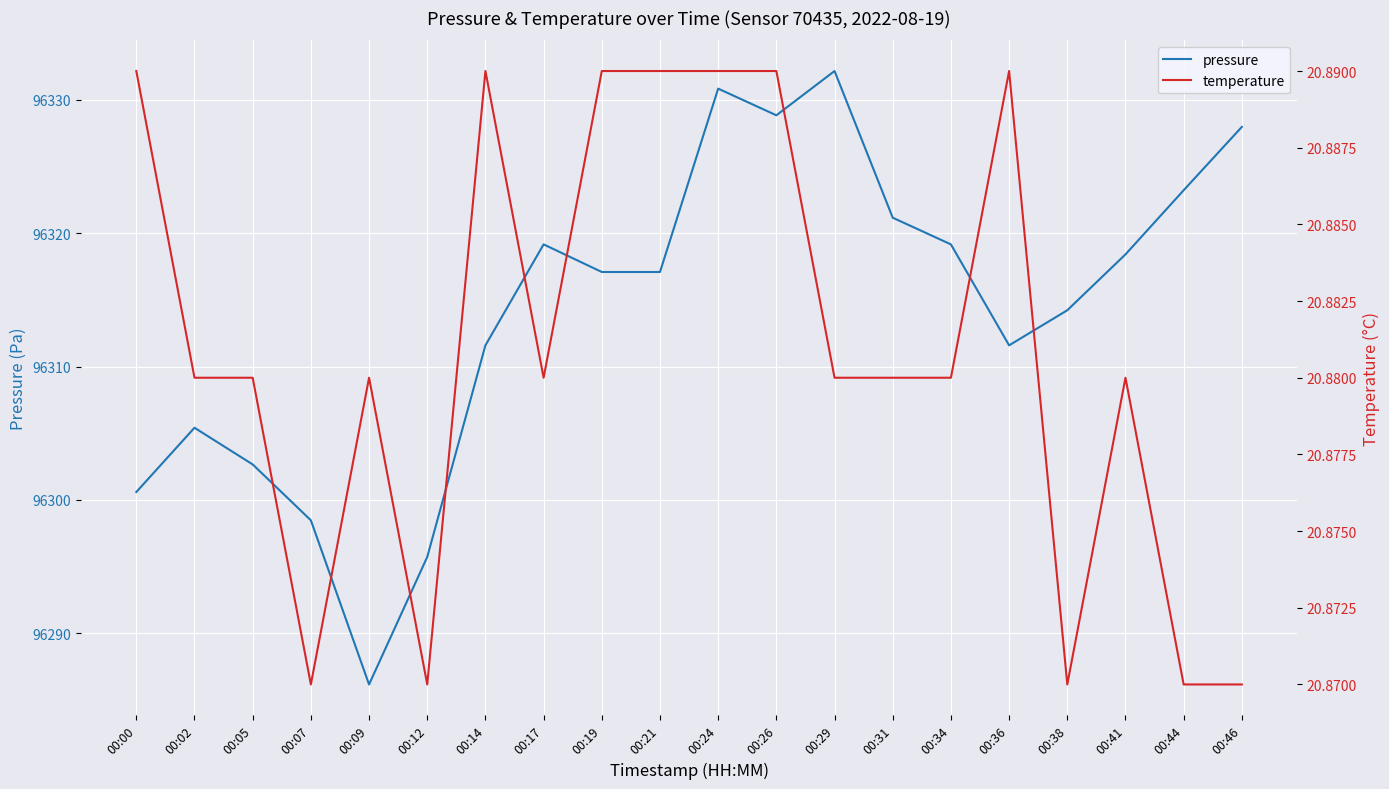

How many lines are shown in the chart?

2